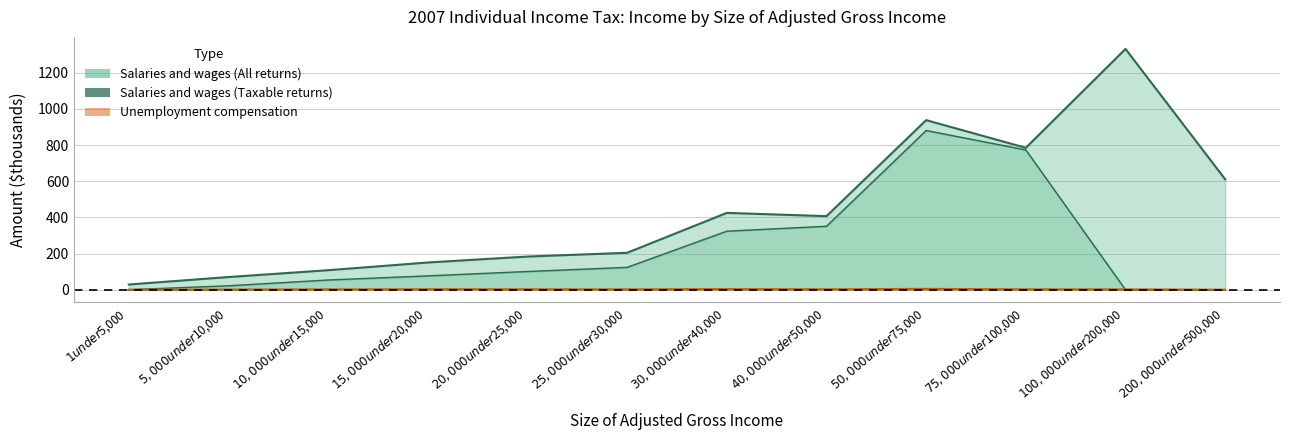

What is the value of the Salaries and wages (All returns) point at the 5th from the left?

183.8